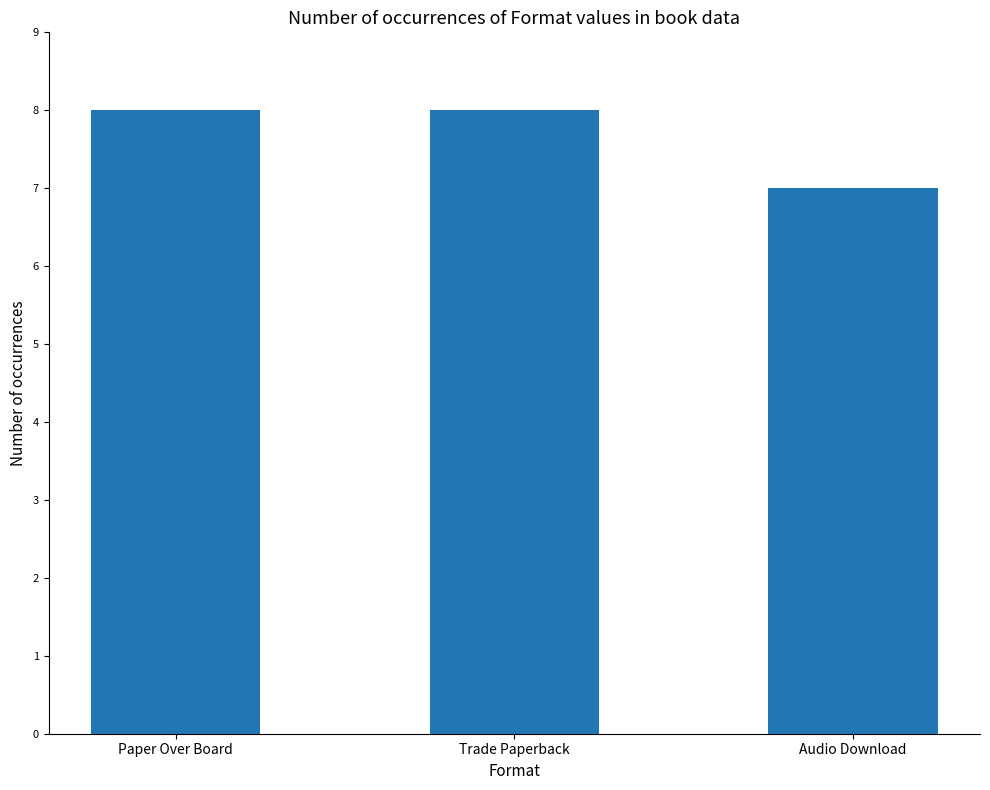

Is it true that the value at Trade Paperback is 8?

True